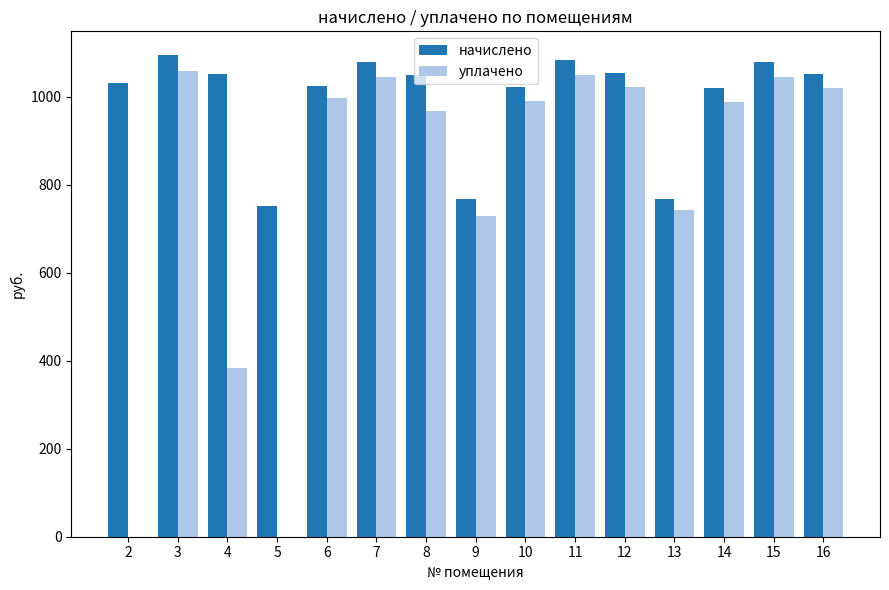

Is it true that начислено equals 1020.9 at 14?

True